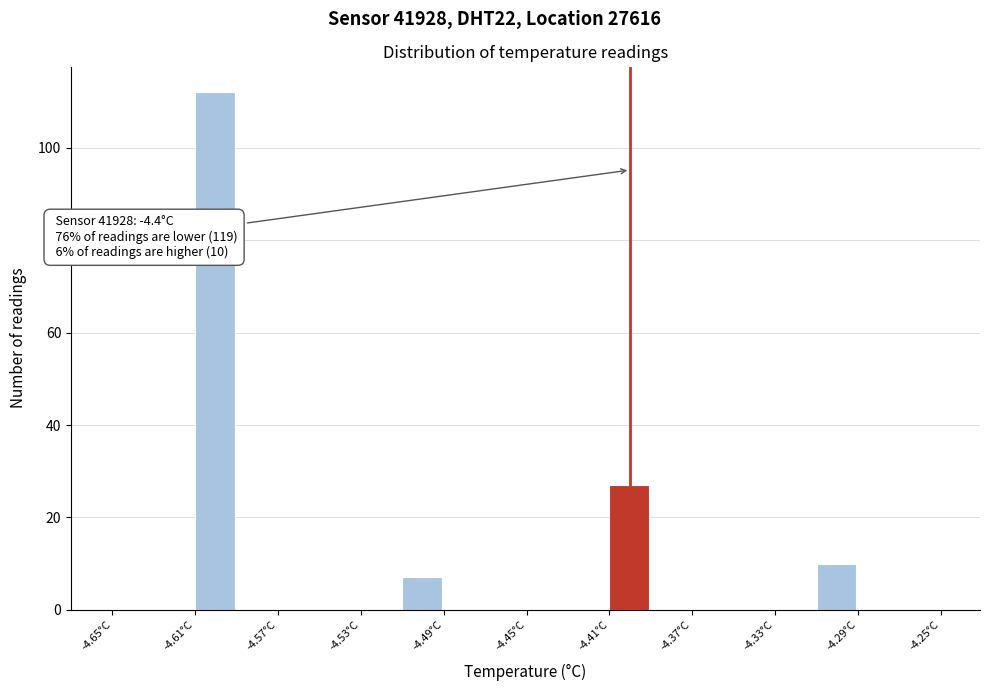

Over which range of the x-axis is the bar tallest?

-4.61 to -4.59